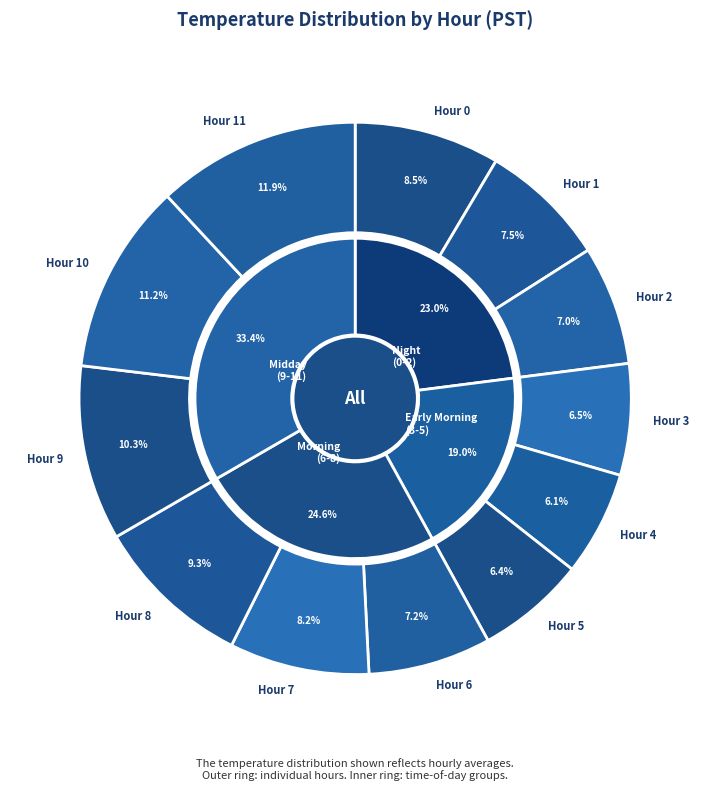

Does Hour 7 represent more than half of the total?

No